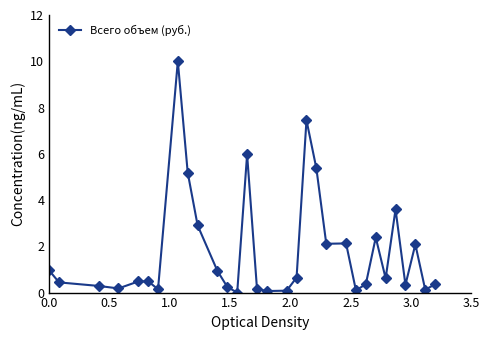

How many data points does each series have?

31